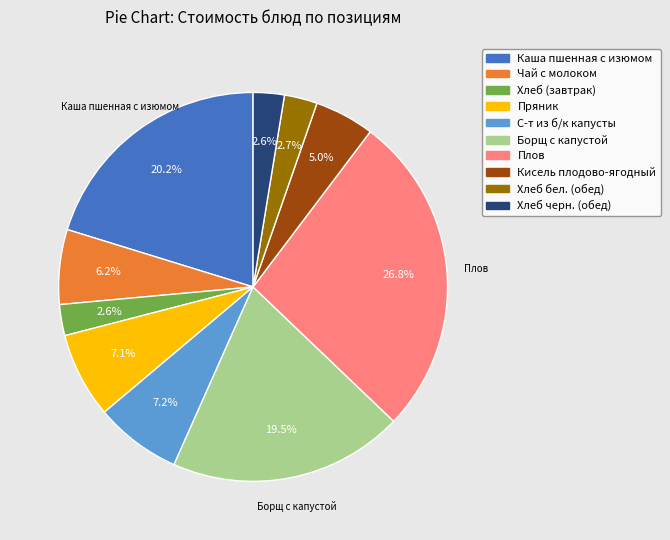

True or false: Кисель плодово-ягодный accounts for 17% of the total.

False